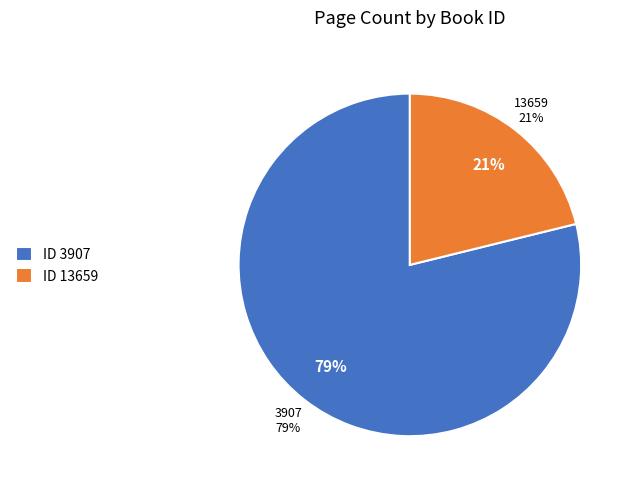

To the nearest percent, what portion does 13659 represent?

21%